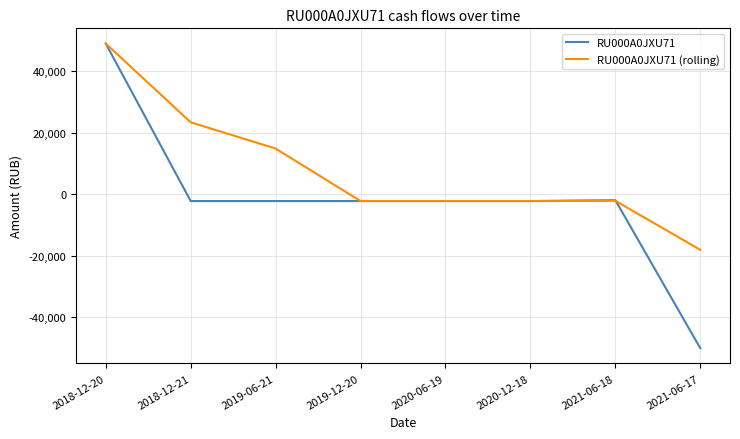

Rank the series by their average value, from lowest to highest.

RU000A0JXU71, RU000A0JXU71 (rolling)